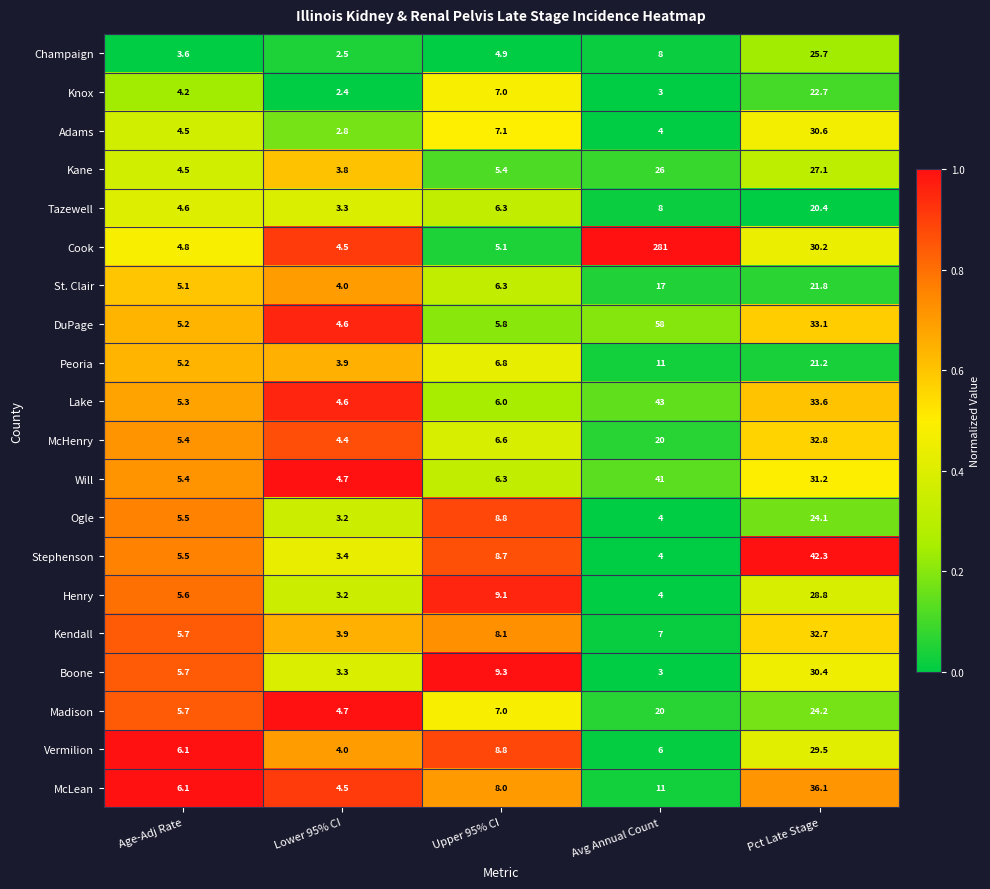

What is the spread (max minus min) of values at Upper 95% CI?

4.4